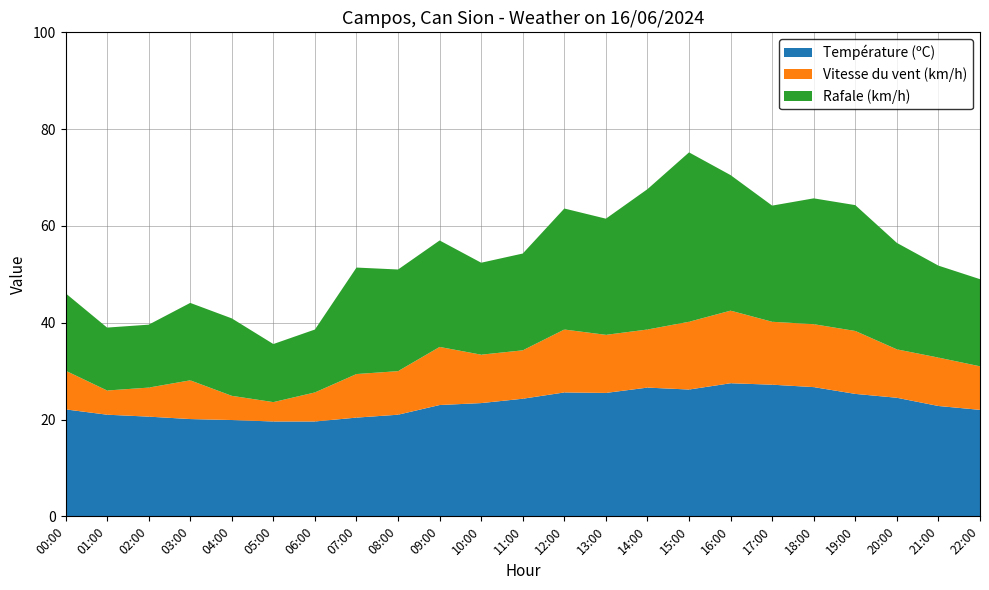

What is the lowest value of the Température (ºC) series?

19.6